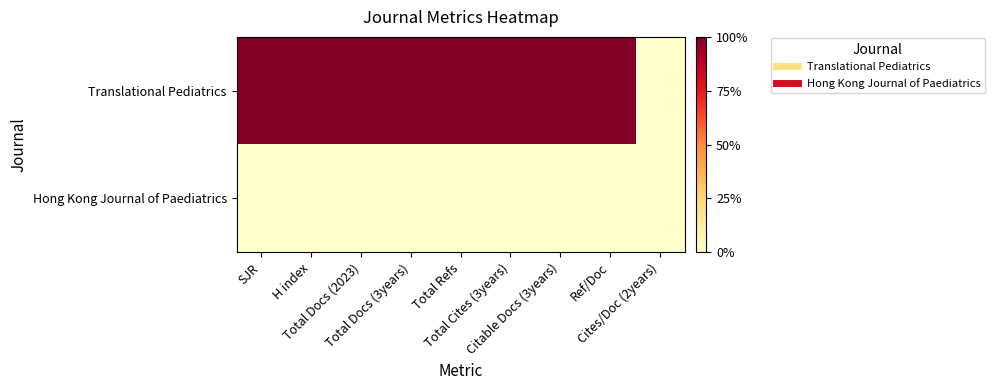

What is the spread (max minus min) of values at Ref/Doc?

1